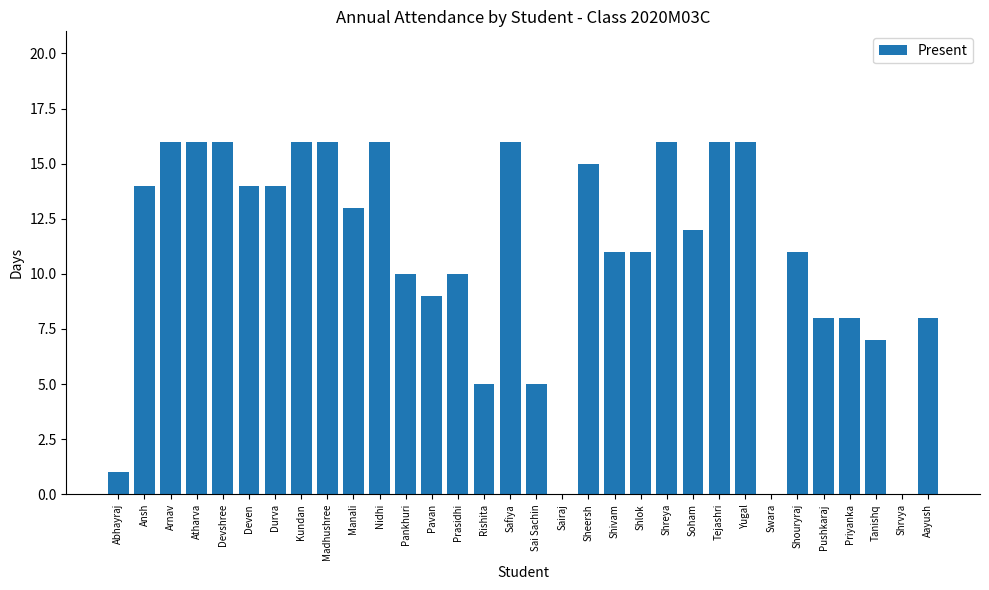

Reading left to right, what are all the values shown in this chart?

Abhayraj=1	Ansh=14	Arnav=16	Atharva=16	Devshree=16	Deven=14	Durva=14	Kundan=16	Madhushree=16	Manali=13	Nidhi=16	Pankhuri=10	Pavan=9	Prasidhi=10	Rishita=5	Safiya=16	Sai Sachin=5	Sairaj=0	Sheersh=15	Shivam=11	Shlok=11	Shreya=16	Soham=12	Tejashri=16	Yugal=16	Swara=0	Shouryraj=11	Pushkaraj=8	Priyanka=8	Tanishq=7	Shrvya=0	Aayush=8